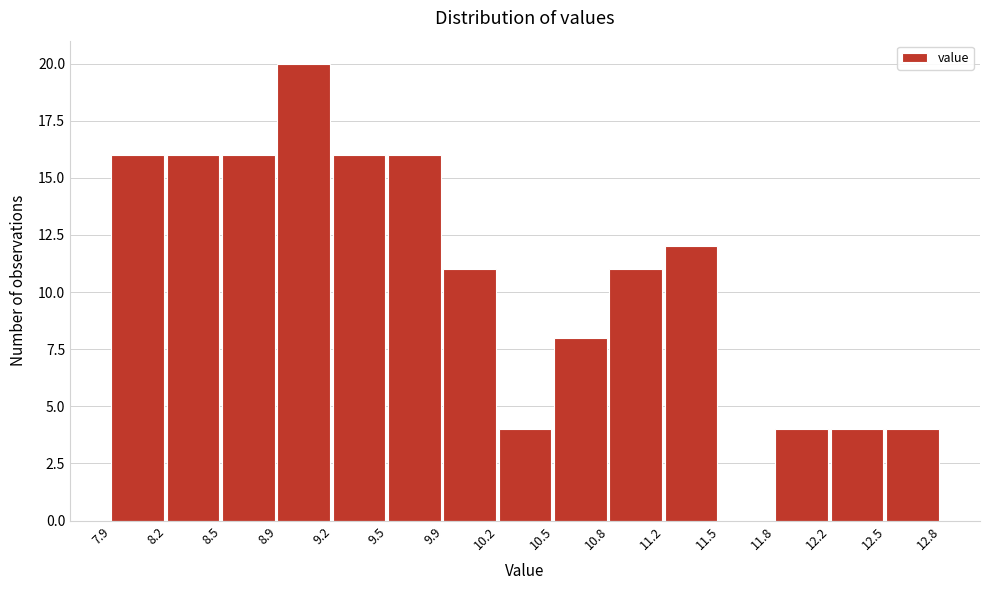

Which range on the x-axis has the tallest bar?

8.9 to 9.2